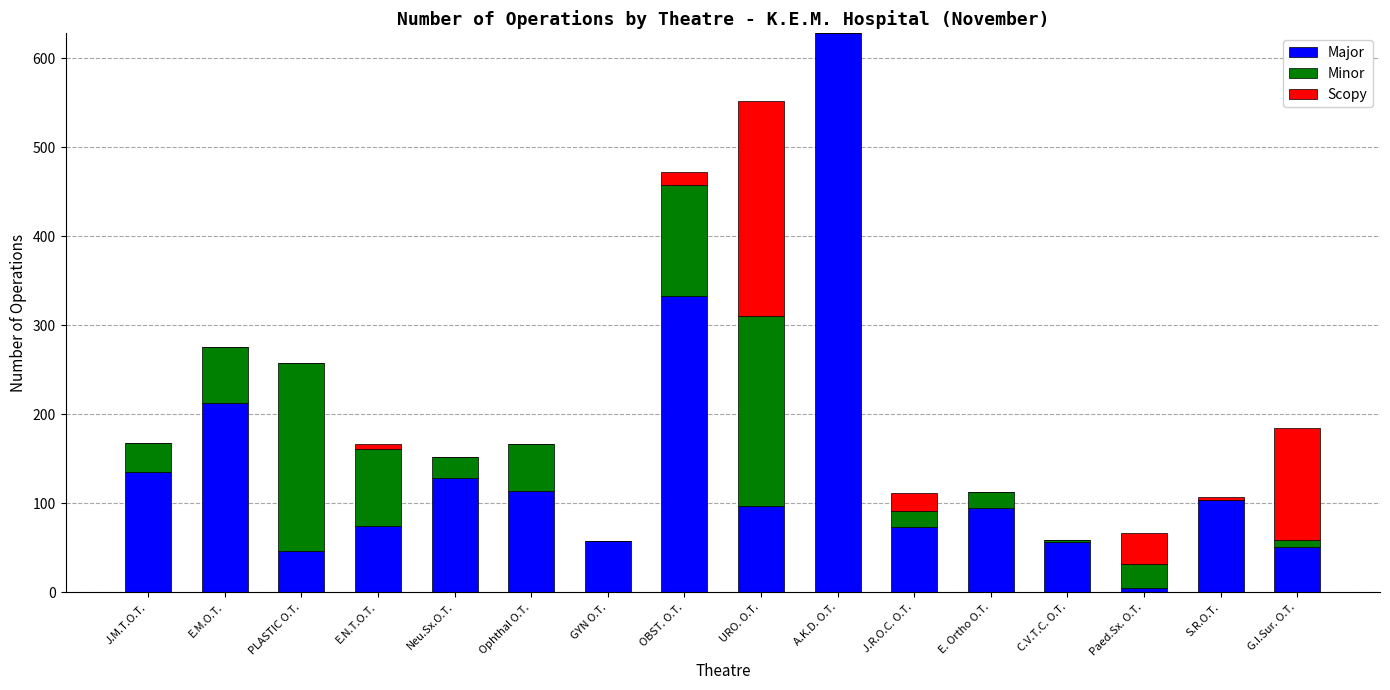

True or false: Major has a value of 75 at E.N.T.O.T..

True